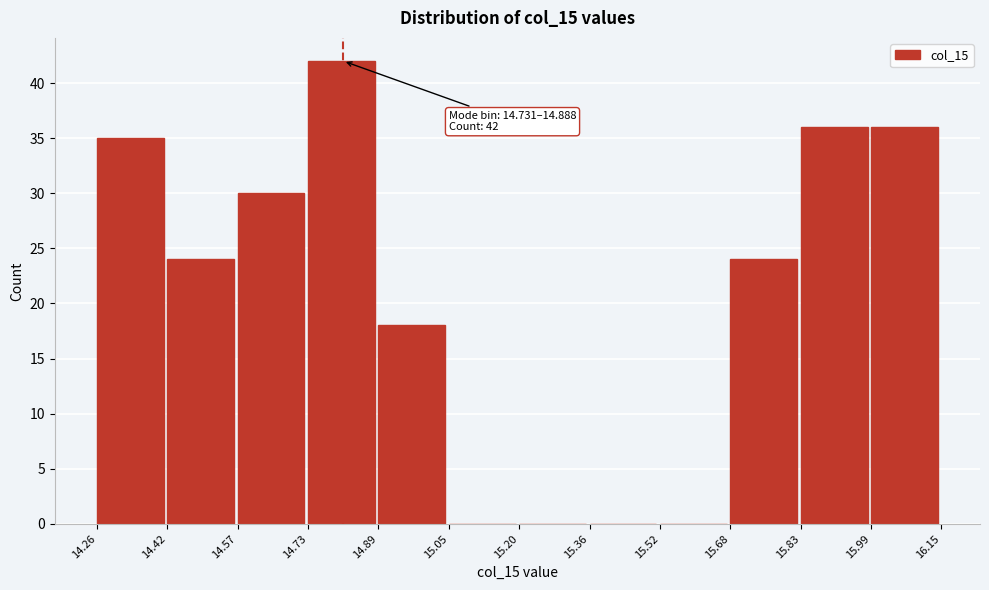

Over which range of the x-axis is the bar tallest?

14.73 to 14.89